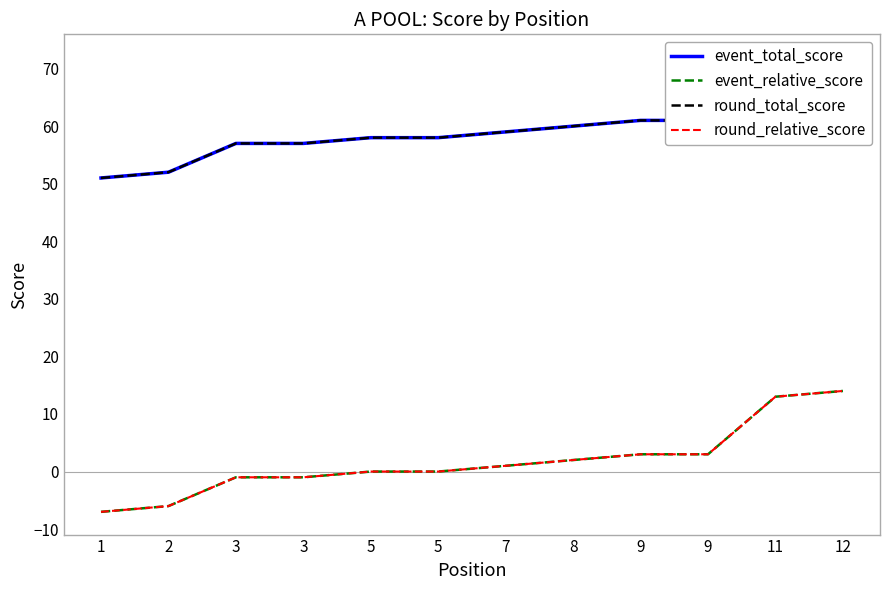

At 3, list the series in order from smallest to largest.

event_relative_score, round_relative_score, event_total_score, round_total_score